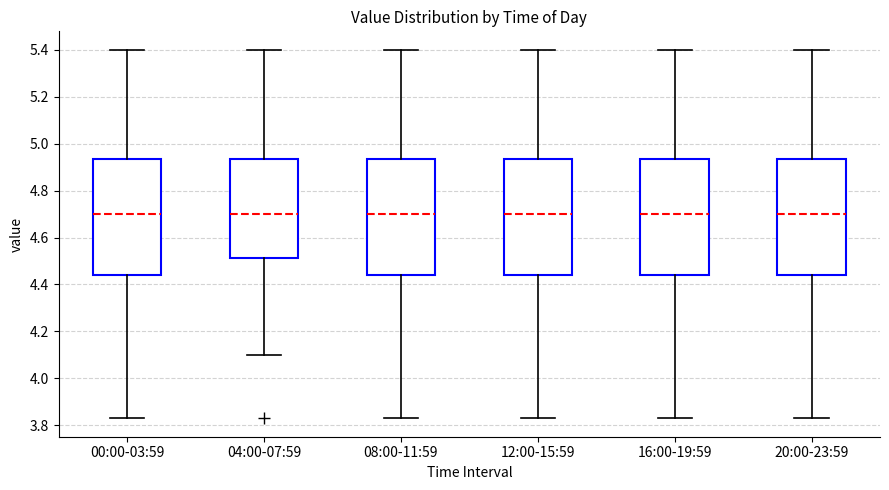

Reading left to right, transcribe this box plot: for each box, give where its median line is, the range the box spans, and where its two whiskers end, as read against the y-axis. The values are not printed on the chart, so give them approximately, as read against the axis.

00:00-03:59: median 4.70, box 4.44 to 4.94, whiskers 3.84 to 5.40
04:00-07:59: median 4.70, box 4.52 to 4.94, whiskers 4.10 to 5.40
08:00-11:59: median 4.70, box 4.44 to 4.94, whiskers 3.84 to 5.40
12:00-15:59: median 4.70, box 4.44 to 4.94, whiskers 3.84 to 5.40
16:00-19:59: median 4.70, box 4.44 to 4.94, whiskers 3.84 to 5.40
20:00-23:59: median 4.70, box 4.44 to 4.94, whiskers 3.84 to 5.40